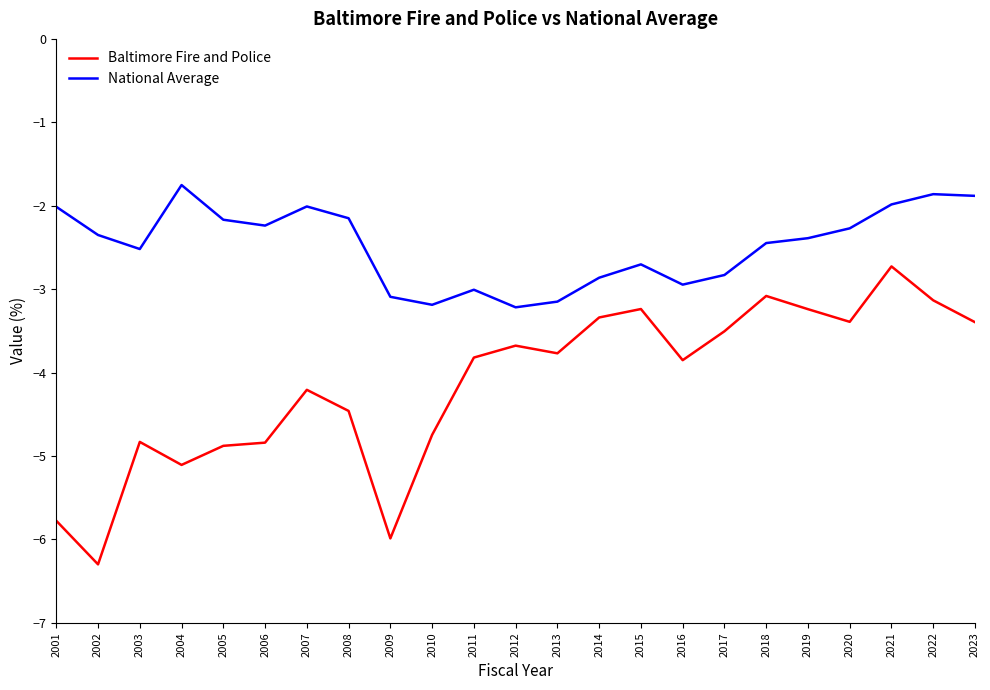

Does the chart display data point markers on the line(s)?

No